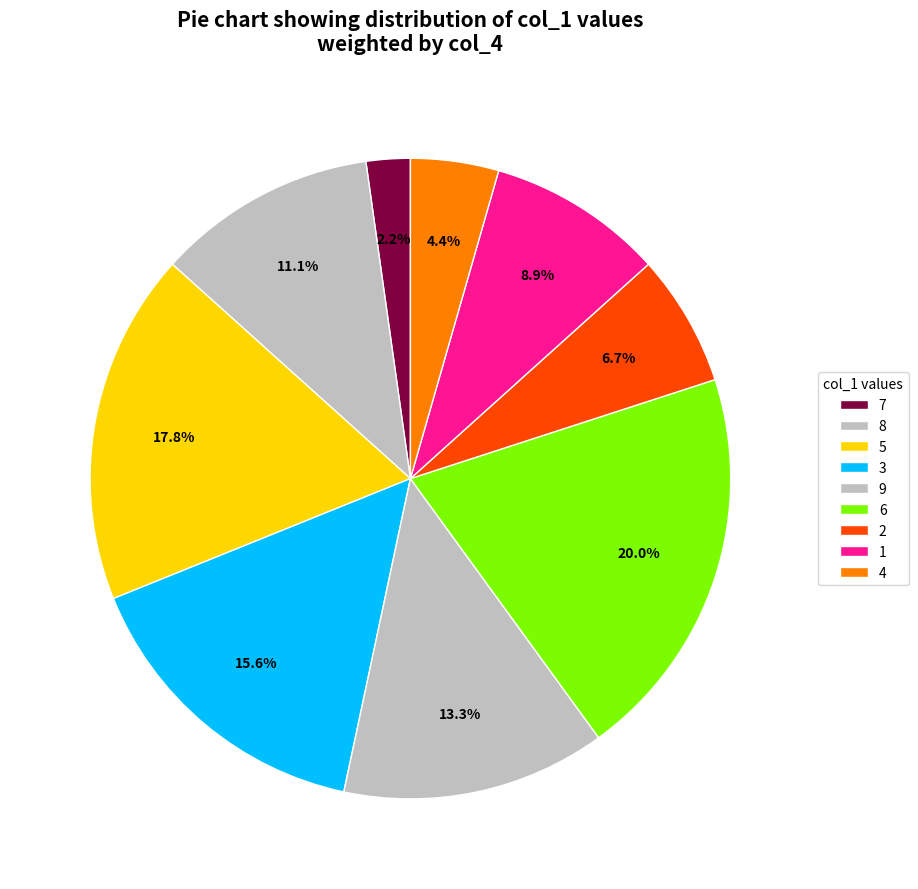

Count the number of slices in the pie.

9